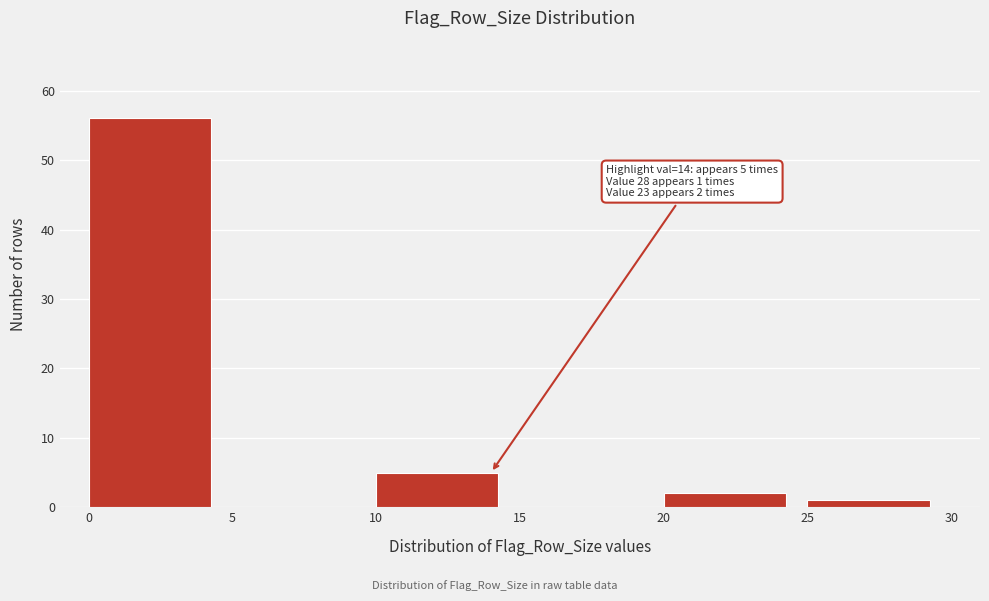

Over which range of the x-axis is the bar tallest?

0 to 5